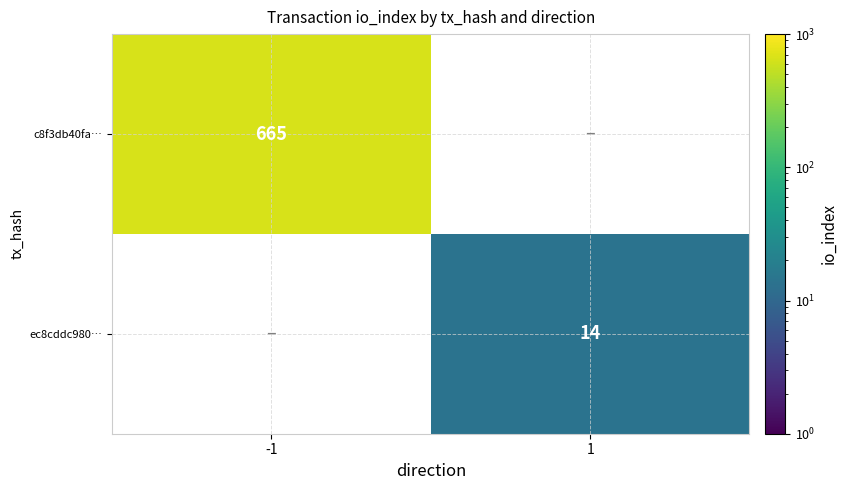

True or false: ec8cddc980… has a value of 14 at 1.

True